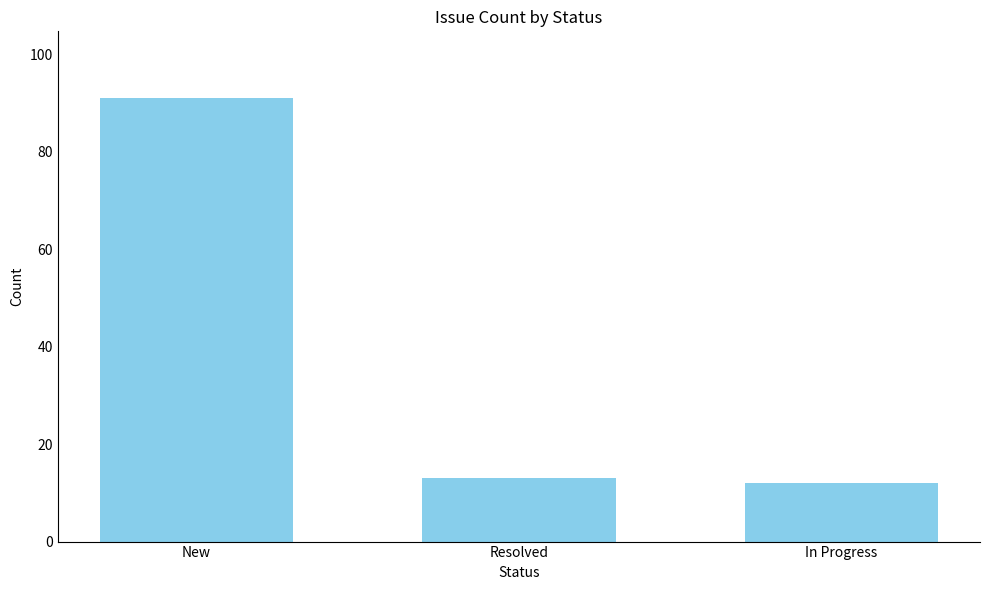

Which has a higher value, New or Resolved?

New